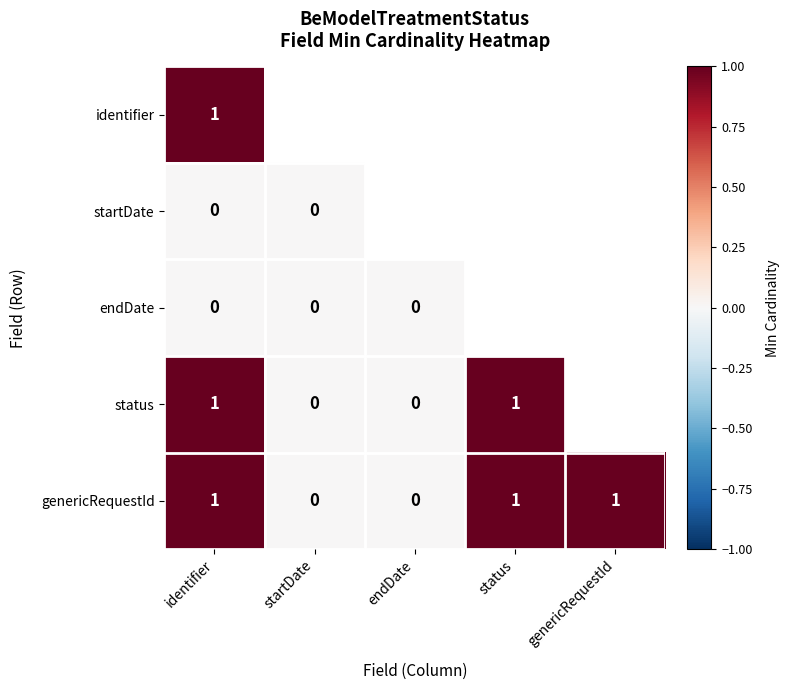

Is it true that genericRequestId equals 0 at startDate?

True